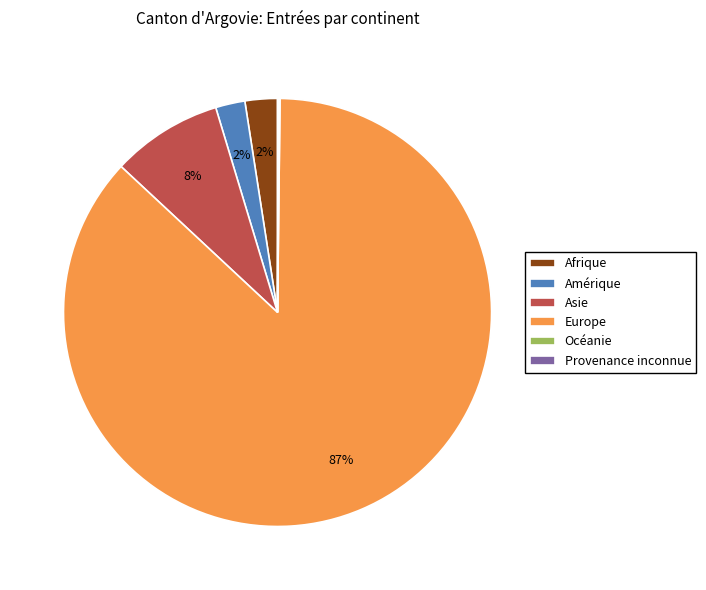

Is it true that Asie is 8% of the pie?

True